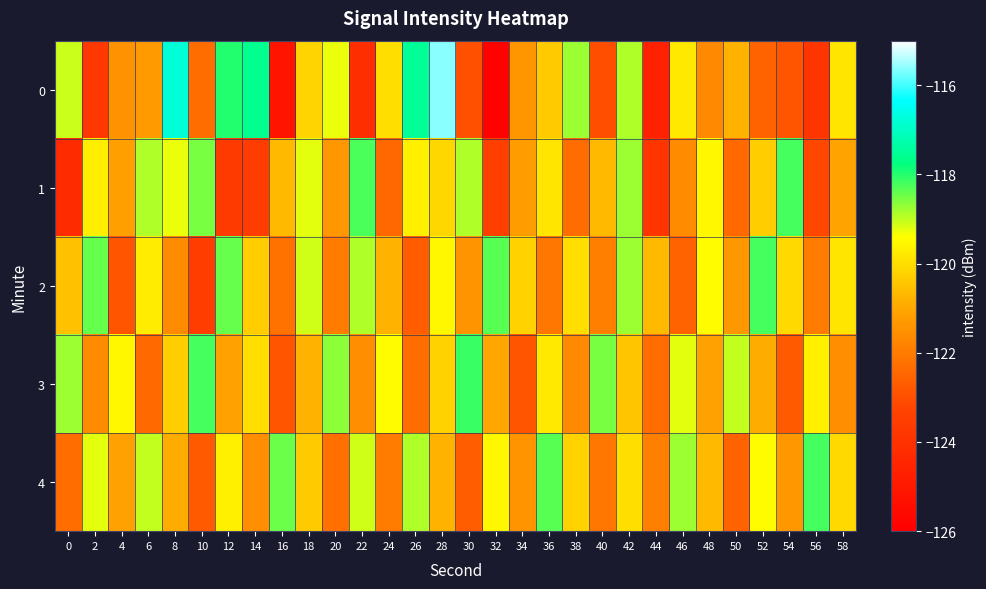

What is the spread (max minus min) of values at 18?

1.7